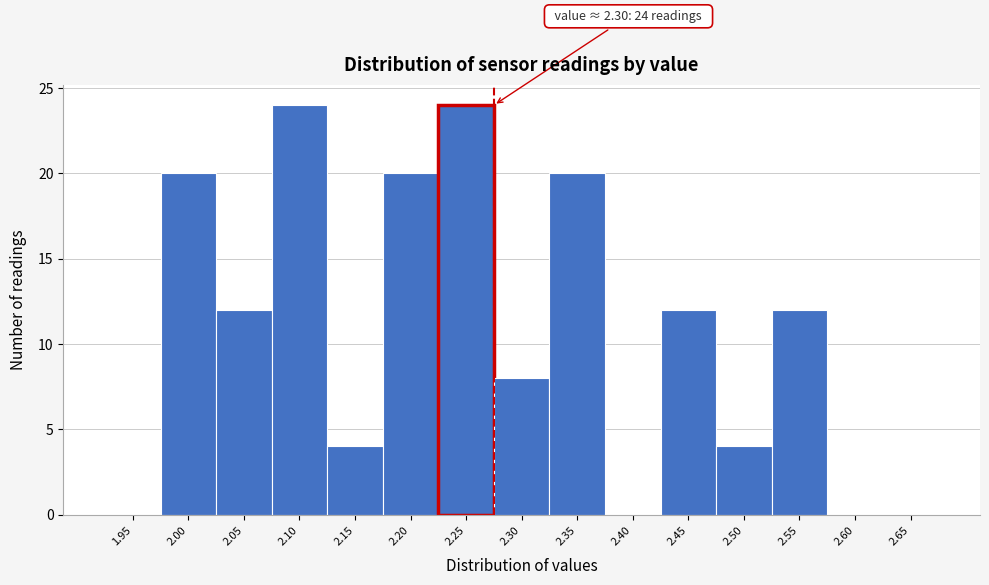

Reading left to right, what are all the values shown in this chart?

1.95=0	2.00=20	2.05=12	2.10=24	2.15=4	2.20=20	2.25=24	2.30=8	2.35=20	2.40=0	2.45=12	2.50=4	2.55=12	2.60=0	2.65=0